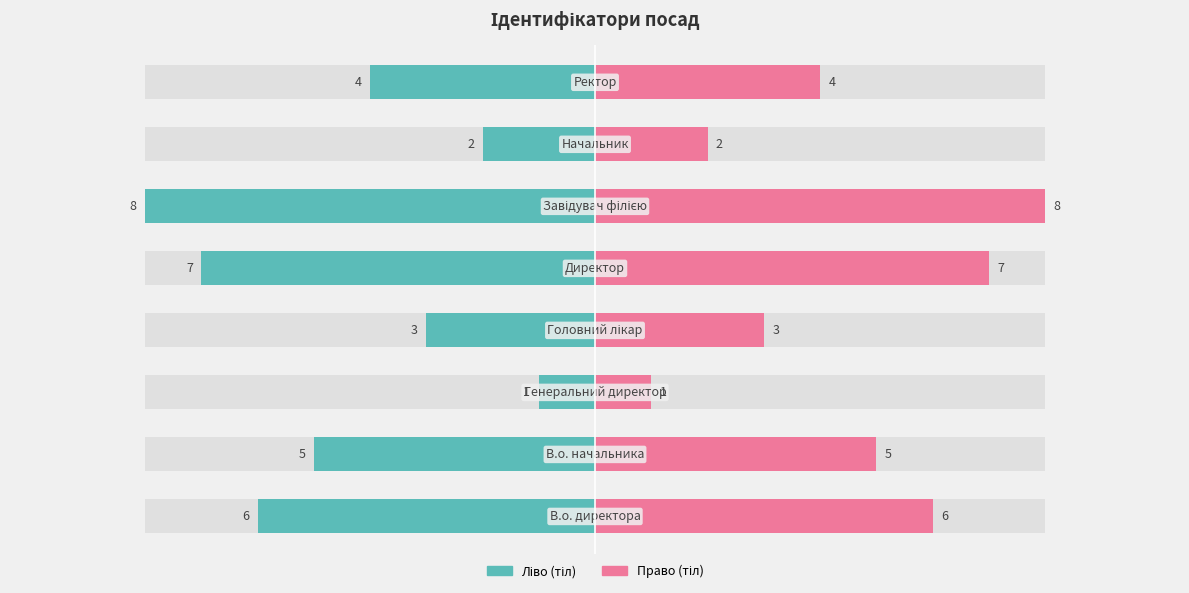

What is the value of the Ідентифікатор (право) bar at the 7th from the left?

2